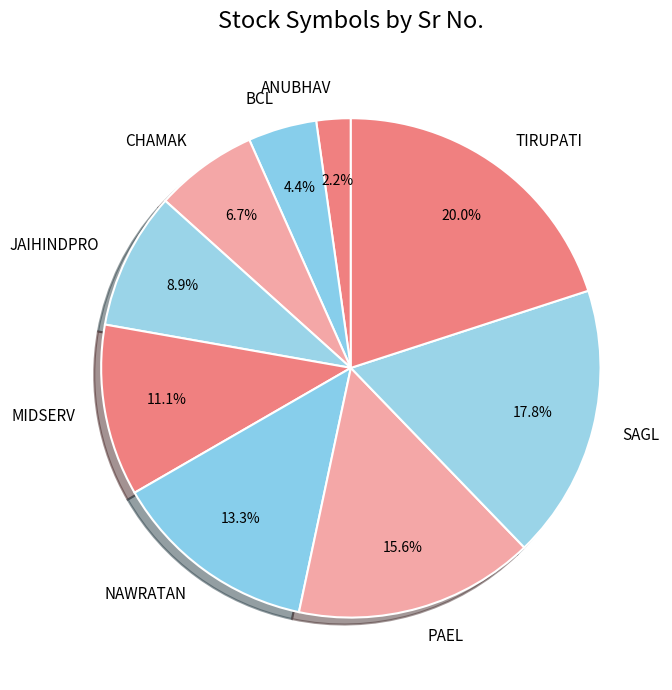

Which slice is the largest?

TIRUPATI